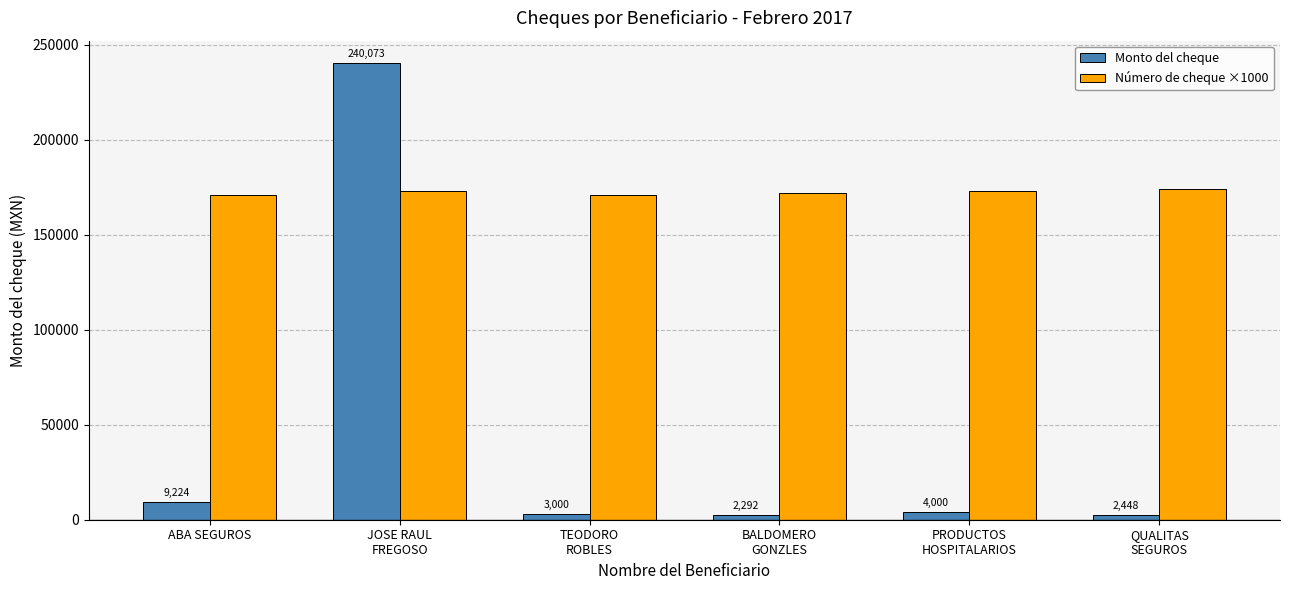

What is the greatest value displayed?

240073.0